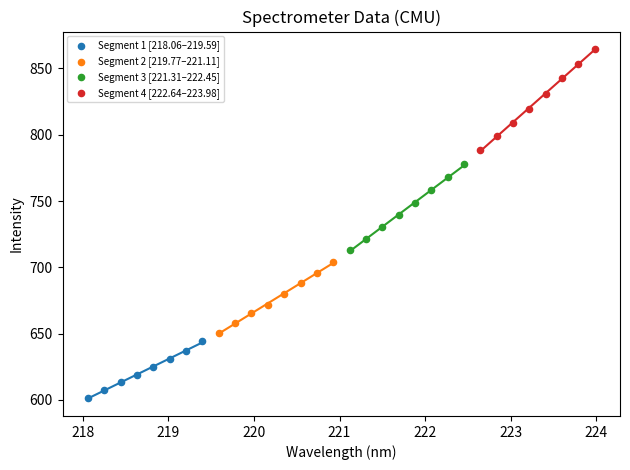

Which series has the widest spread of Y values?

Segment 4 [222.64–223.98]